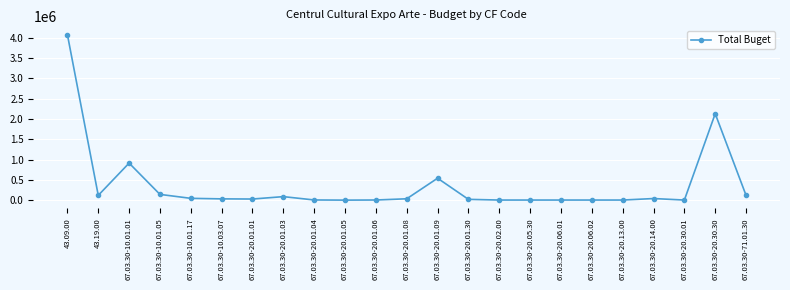

What is the approximate value at 67.03.30-20.01.03, to the nearest 100?

89000